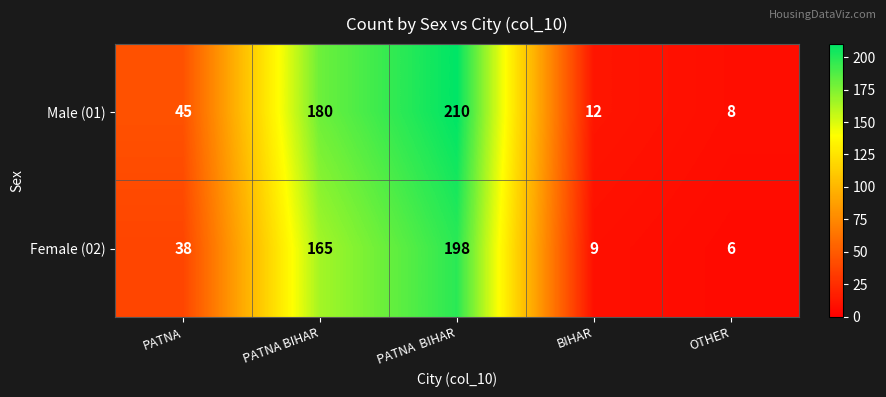

Which series has the widest spread of values?

Male (01)